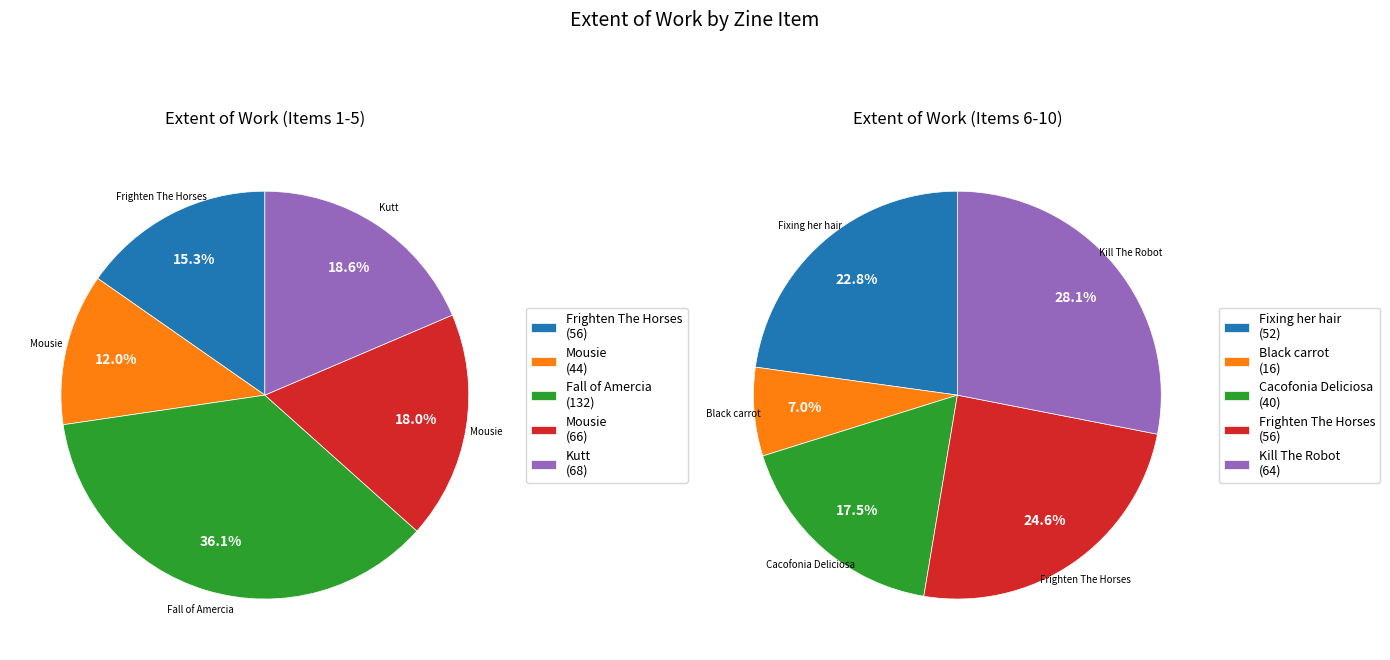

Is Black carrot (Z06831) the majority of the pie?

No